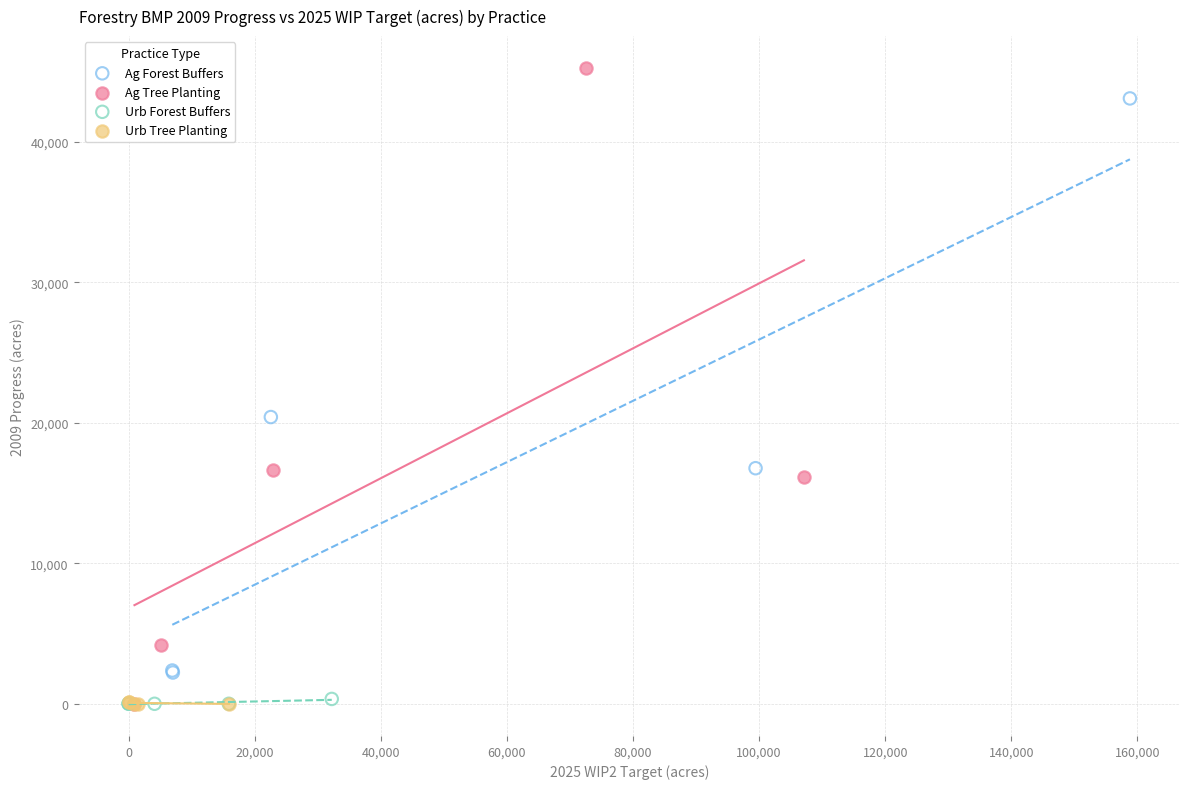

Which series reaches the maximum Y coordinate?

Ag Tree Planting